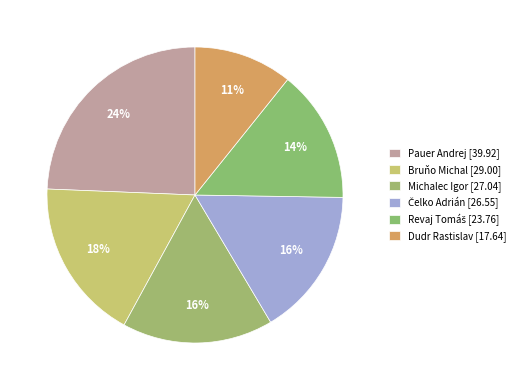

Which category has the smallest portion of the pie?

Dudr Rastislav